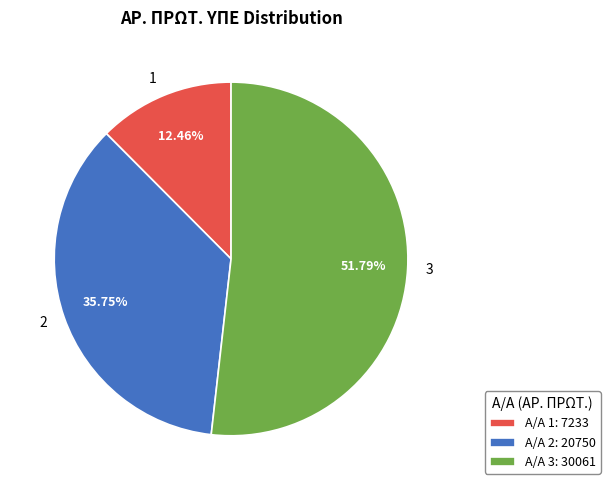

Is 2 the majority of the pie?

No